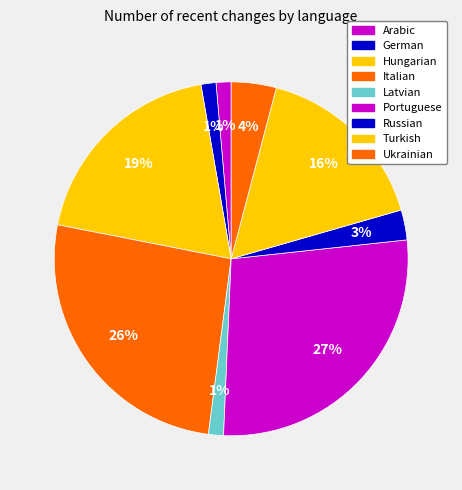

Which slice is the largest?

Portuguese